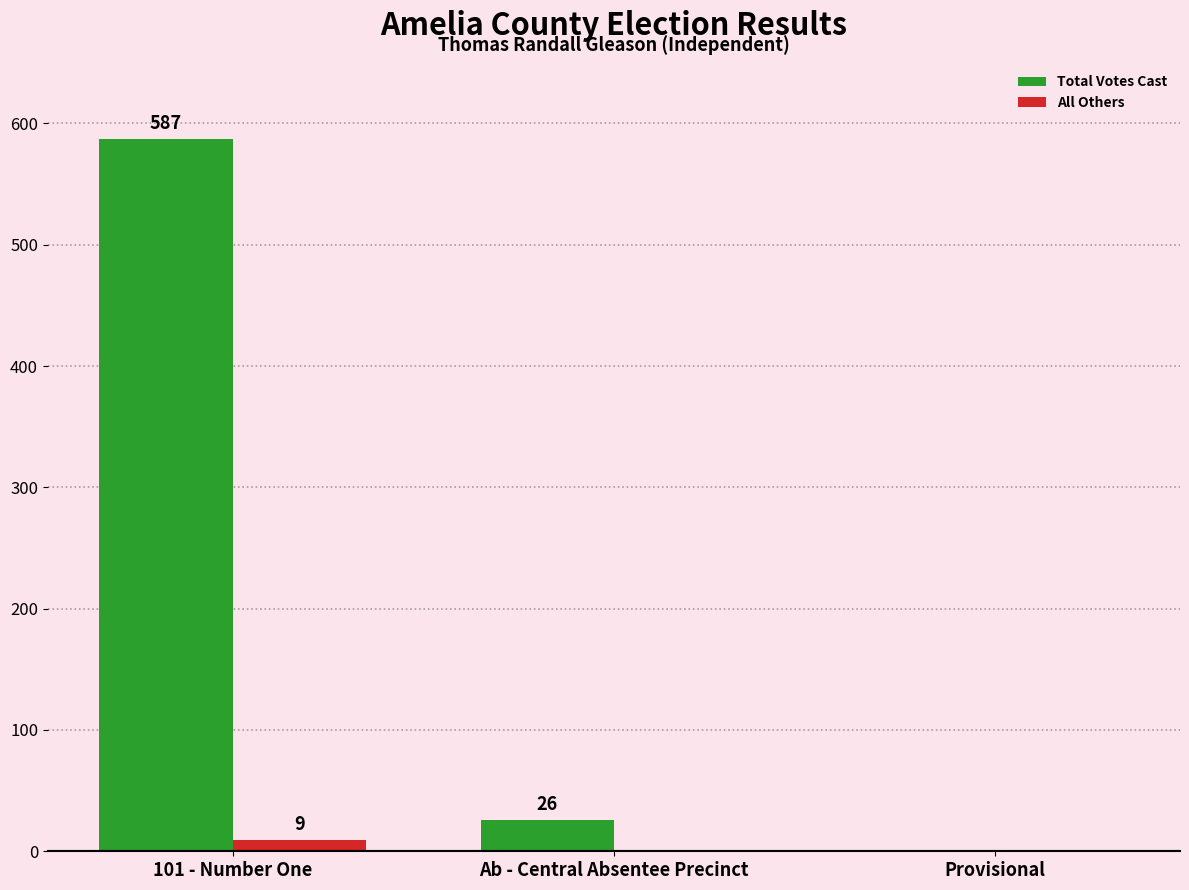

At which label does All Others reach its peak?

101 - Number One